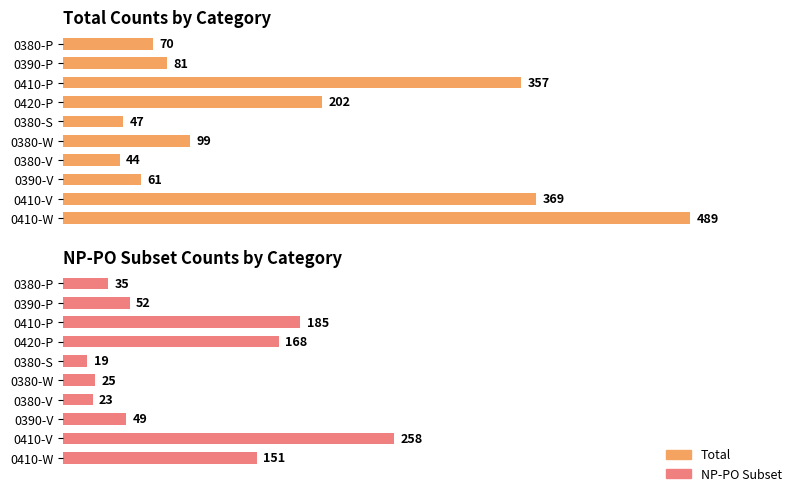

What is the greatest value displayed?

489